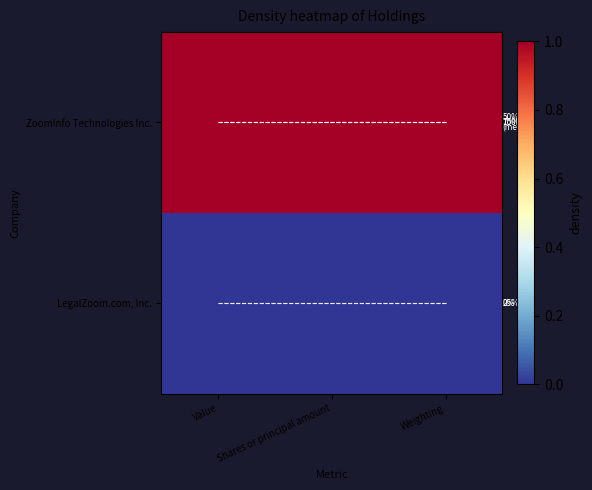

What is the total value across all series at Shares or principal amount?

3